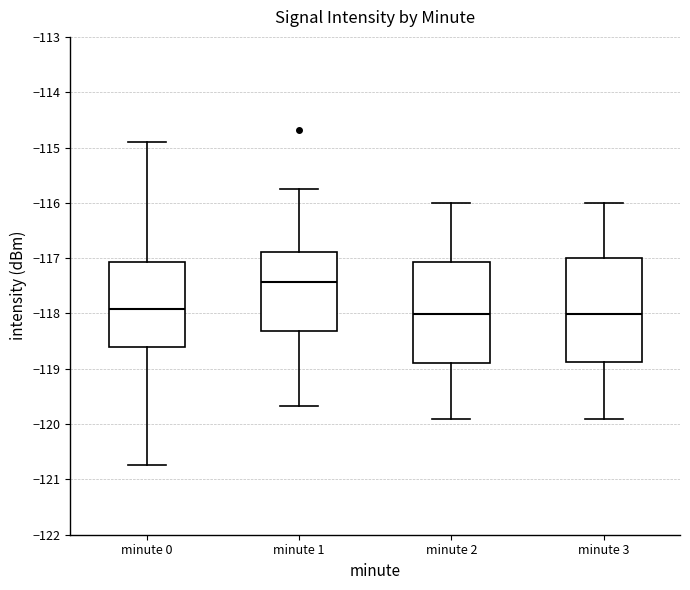

Where does the upper whisker of the box for minute 2 end on the y-axis? The values are not printed on the chart, so give them approximately, as read against the axis.

-116.0